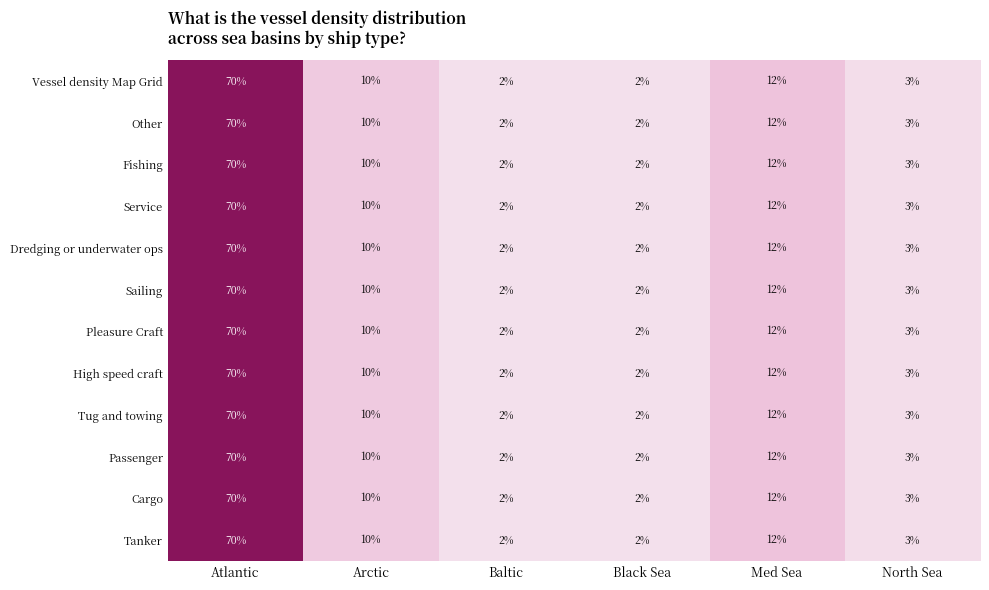

At which label does Sailing reach its peak?

Atlantic